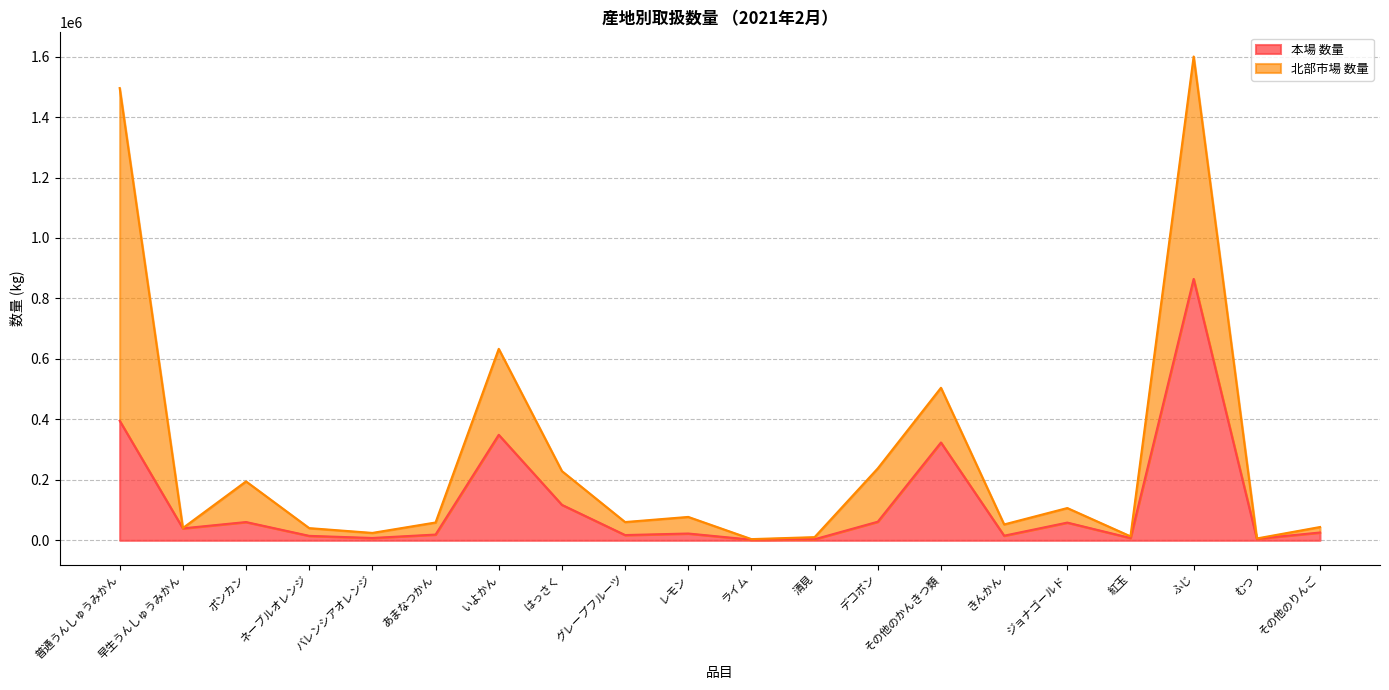

What is the average value?

120579